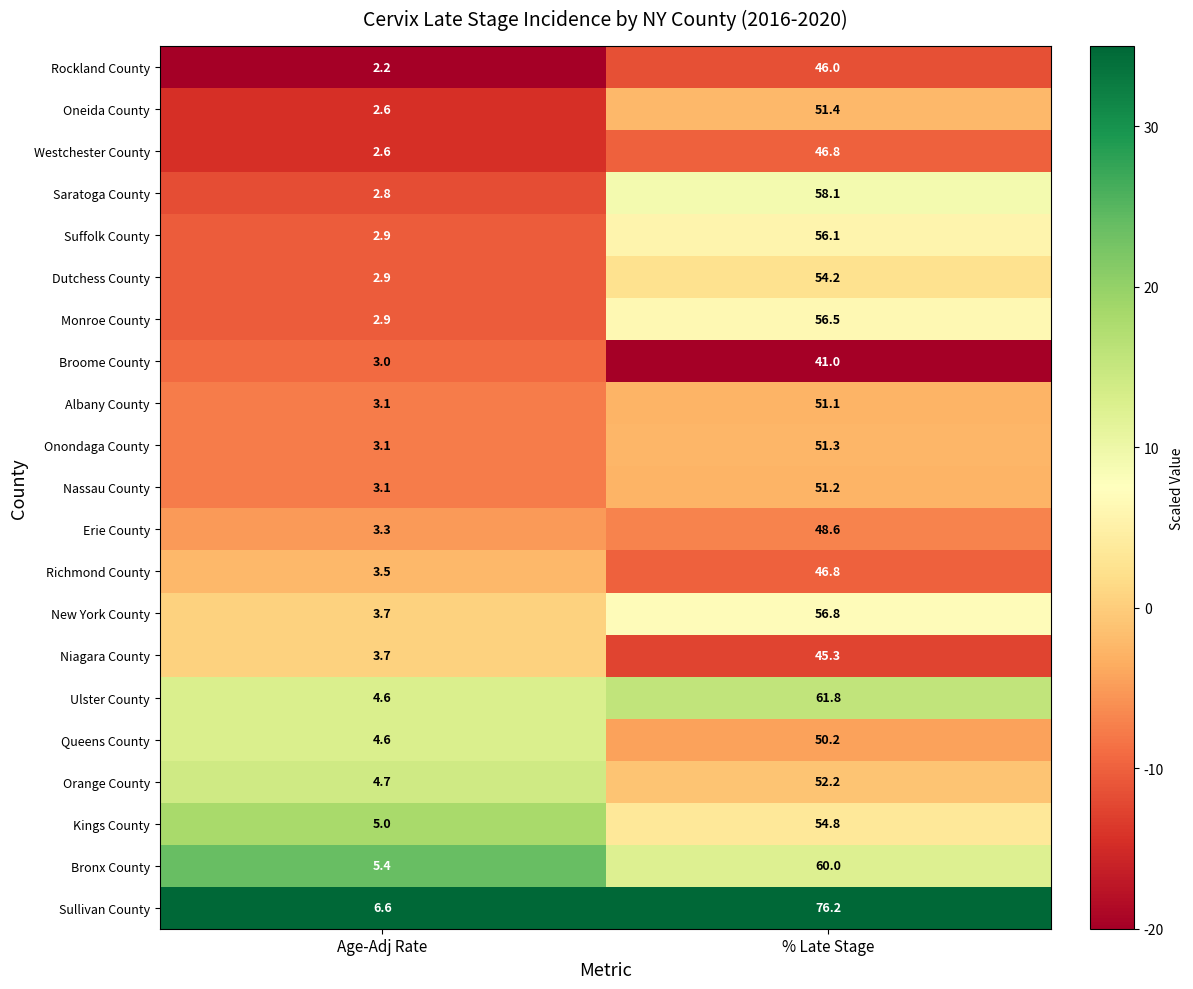

At which label does Niagara County first exceed 45?

% Late Stage